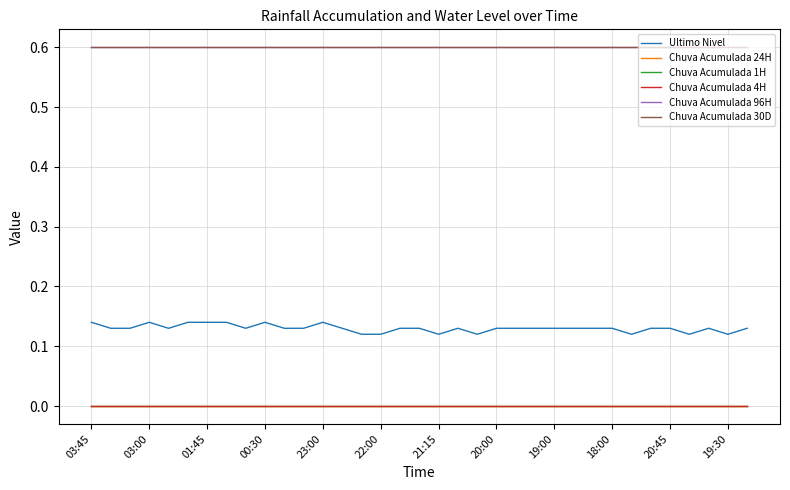

List the series in order of their peak value, highest first.

Chuva Acumulada 96H, Chuva Acumulada 30D, Ultimo Nivel, Chuva Acumulada 24H, Chuva Acumulada 1H, Chuva Acumulada 4H